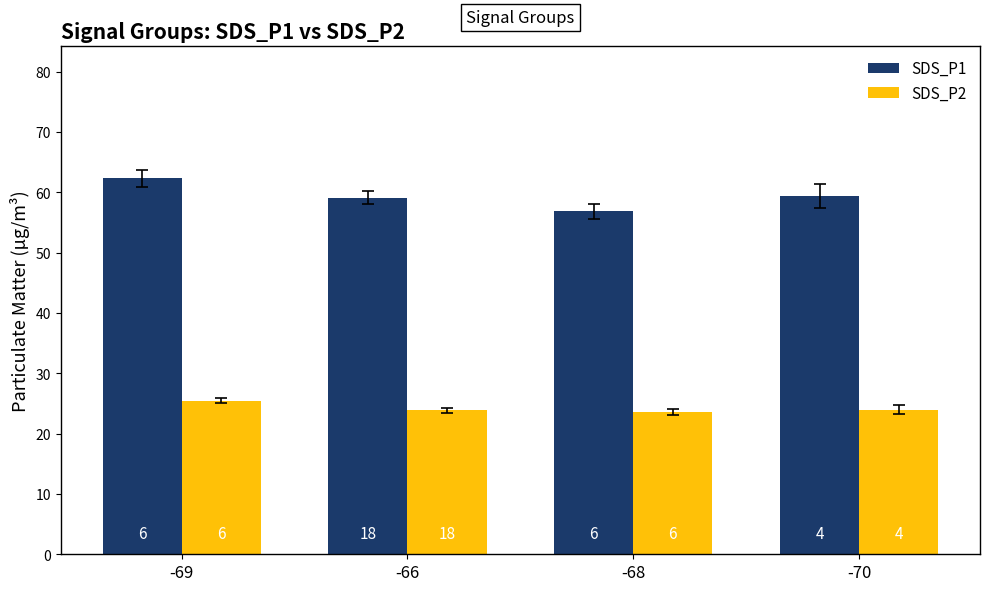

What are all the series names shown in the legend?

SDS_P1, SDS_P2